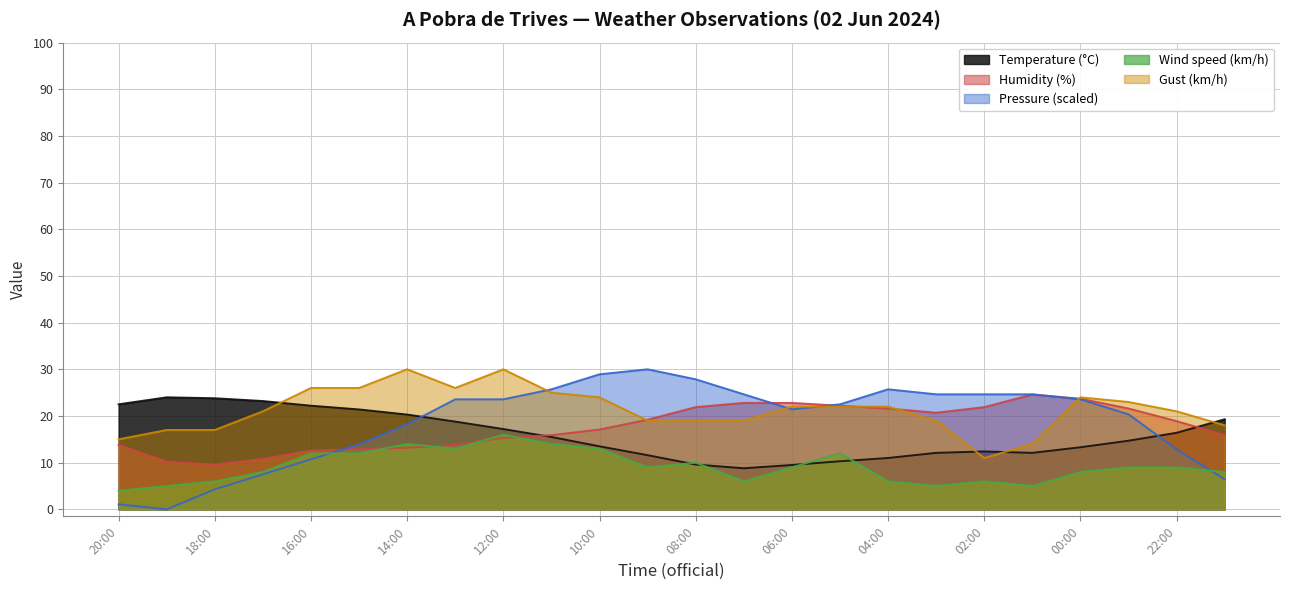

Where is the first local minimum for Wind speed (km/h)?

13:00